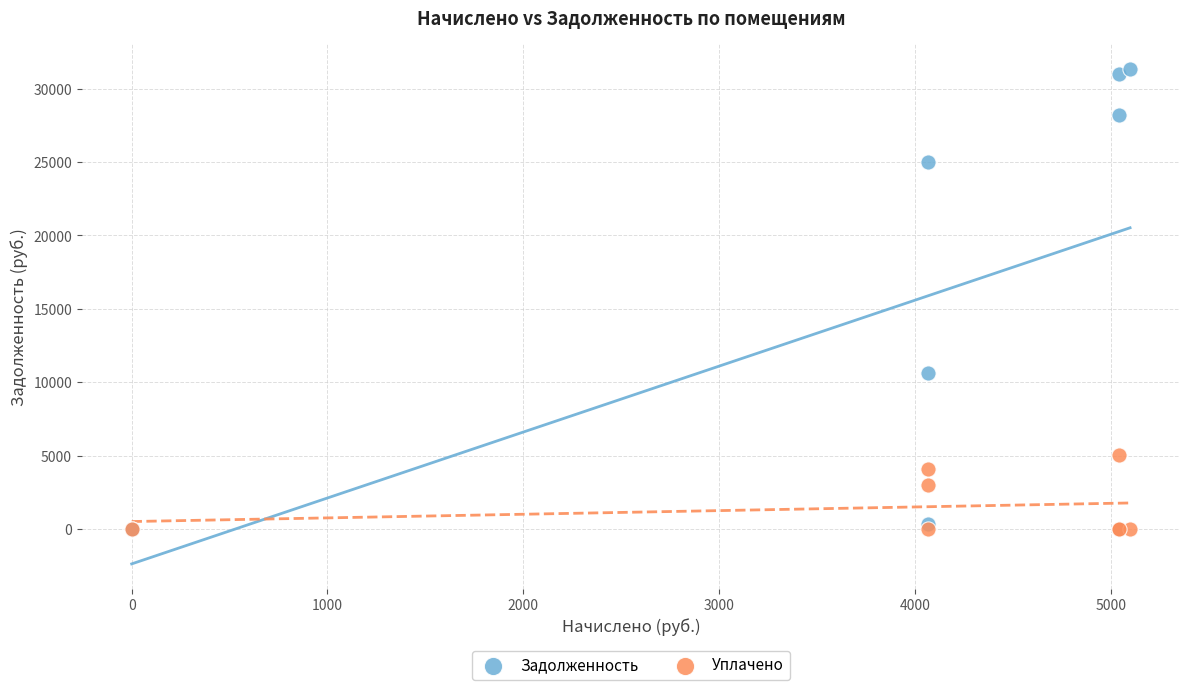

What are all the series names shown in the legend?

Задолженность, Уплачено